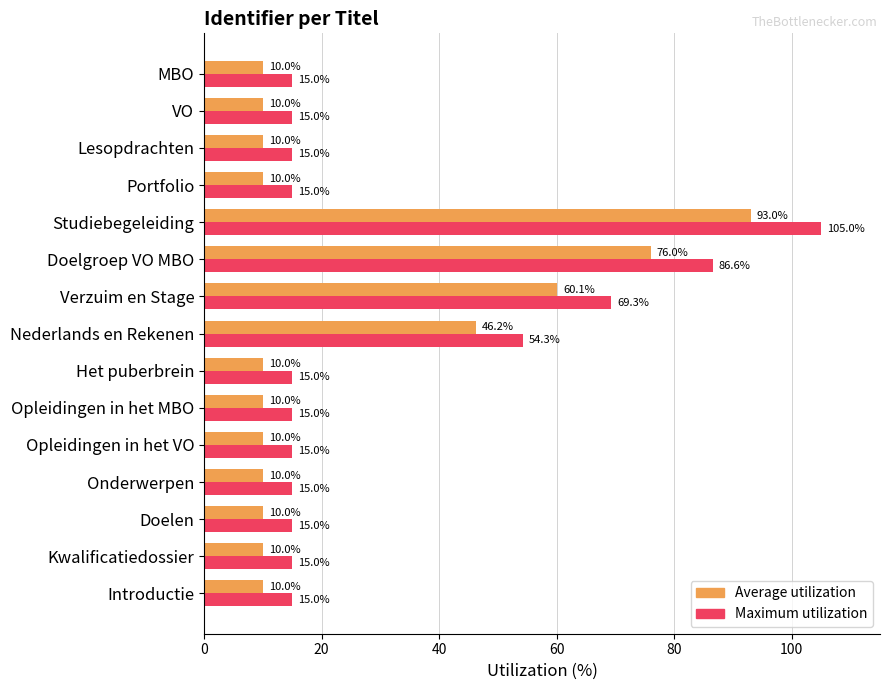

What is the difference between the maximum and minimum values in the Maximum utilization series?

90.0